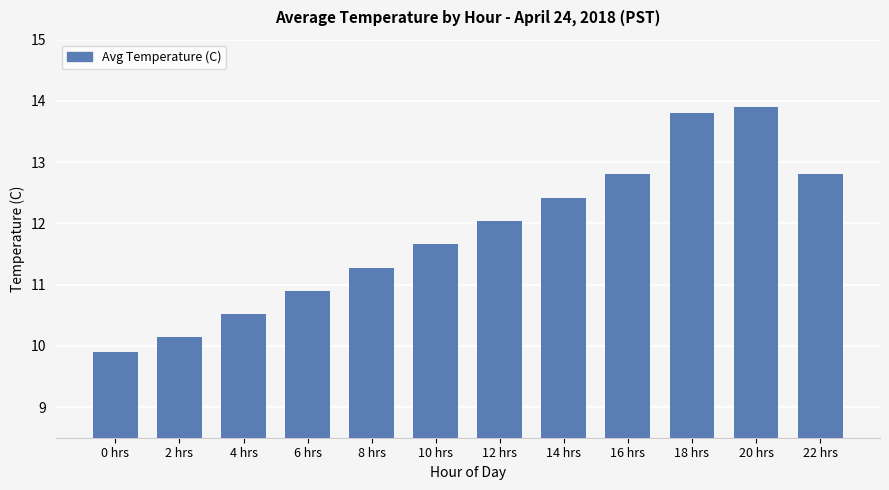

Approximately how many times larger is the value at 16 hrs compared to 10 hrs?

1.1